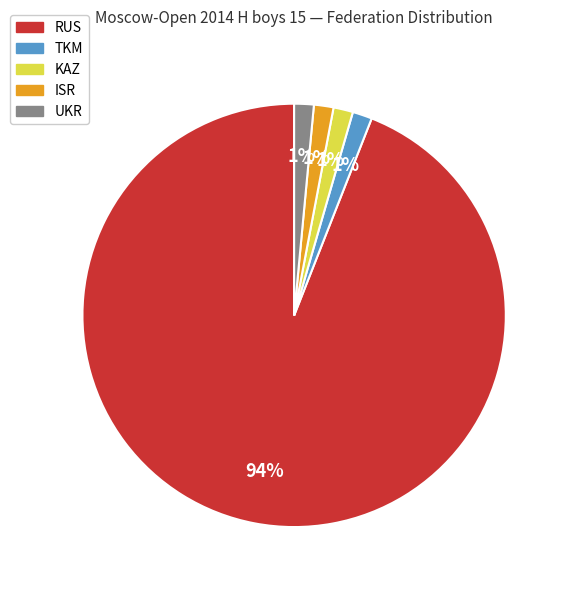

Which slice is the largest?

RUS